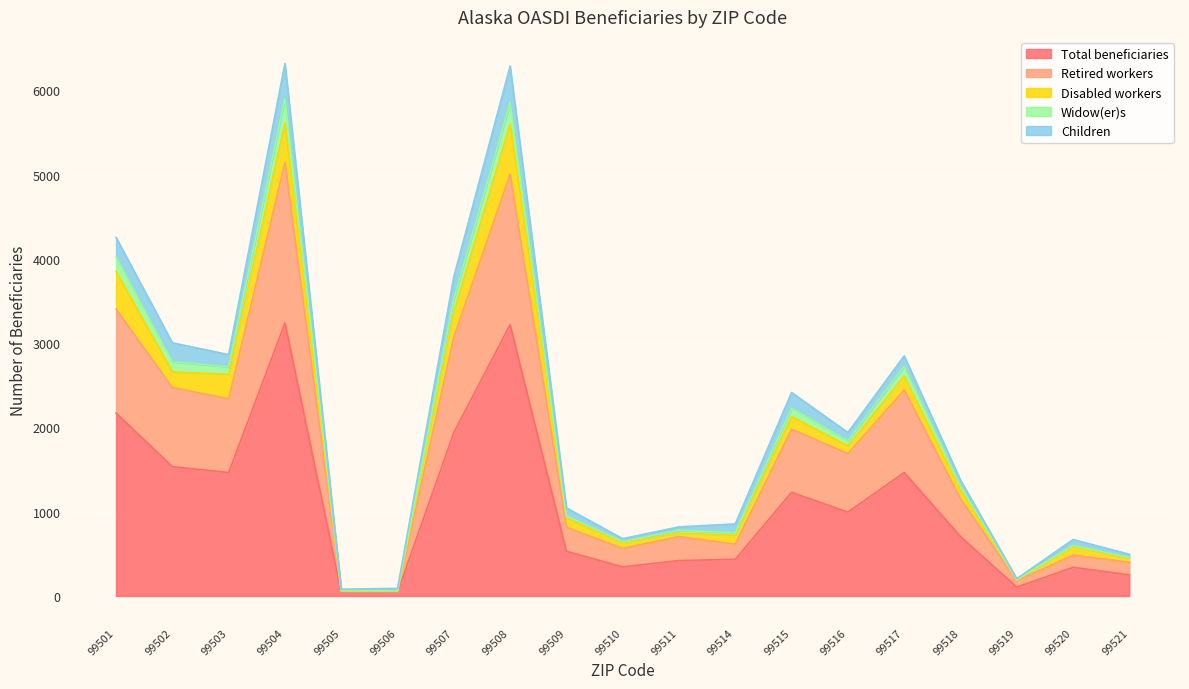

What is the maximum value for Total beneficiaries?

3240